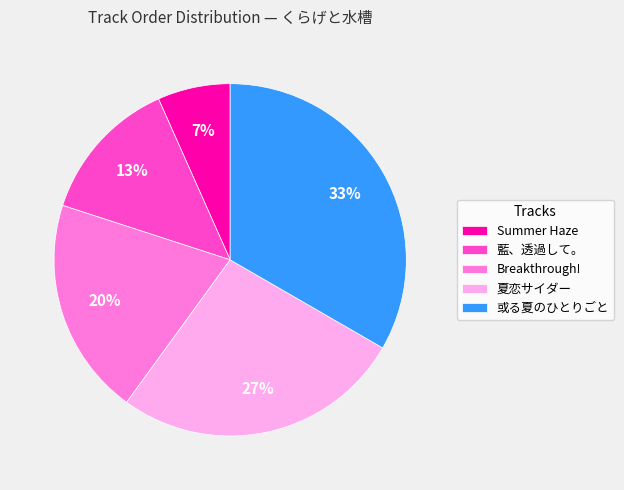

Is there any slice that represents more than half of the pie?

No